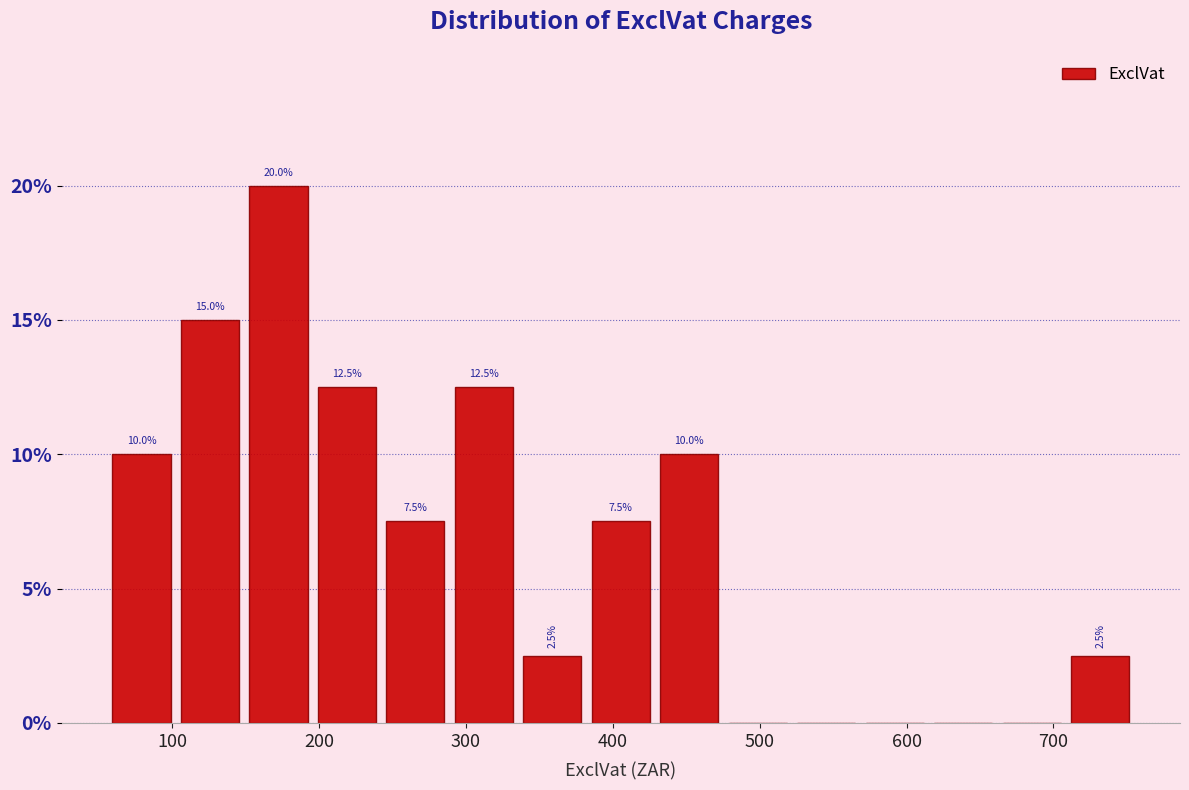

Over which range of the x-axis is the bar tallest?

150 to 200